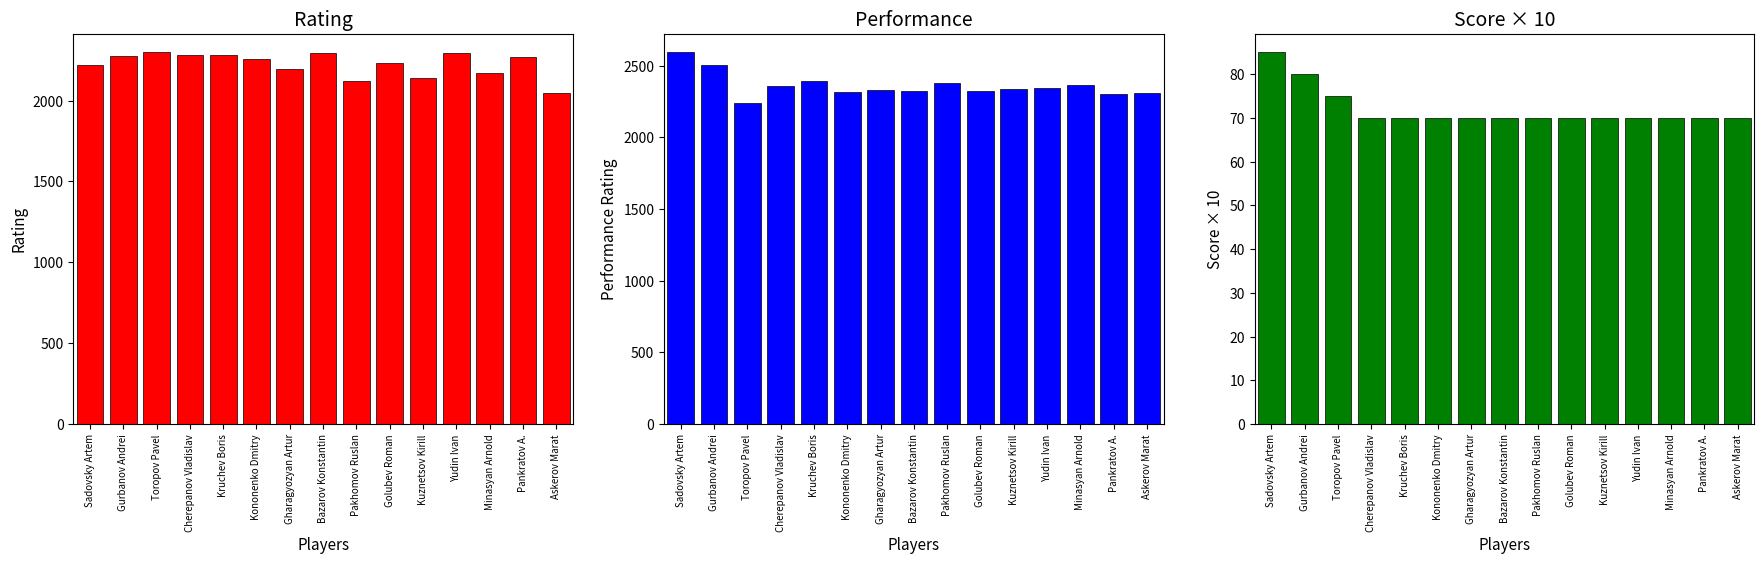

How many bars are there in total?

45